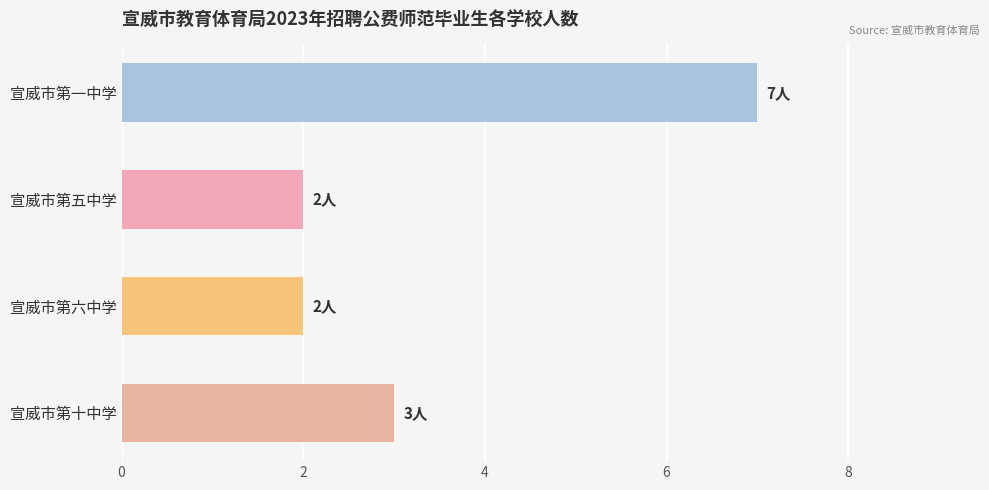

True or false: the data shows 3 at 宣威市第六中学.

False